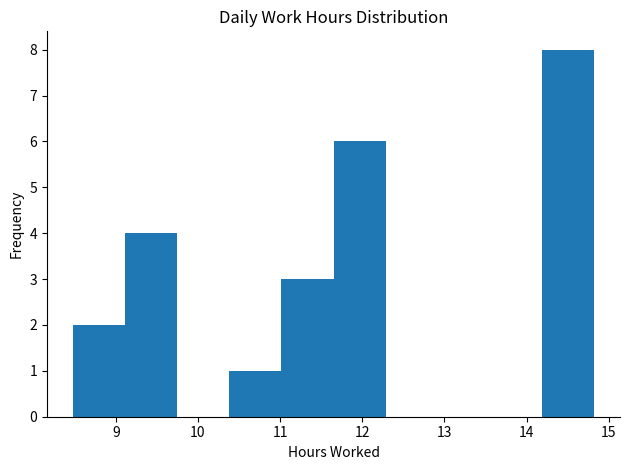

How tall is the bar that spans 11.0 to 11.7 on the x-axis? Neither the bar edges nor the heights are printed on the chart, so give them approximately, as read against the axes.

3